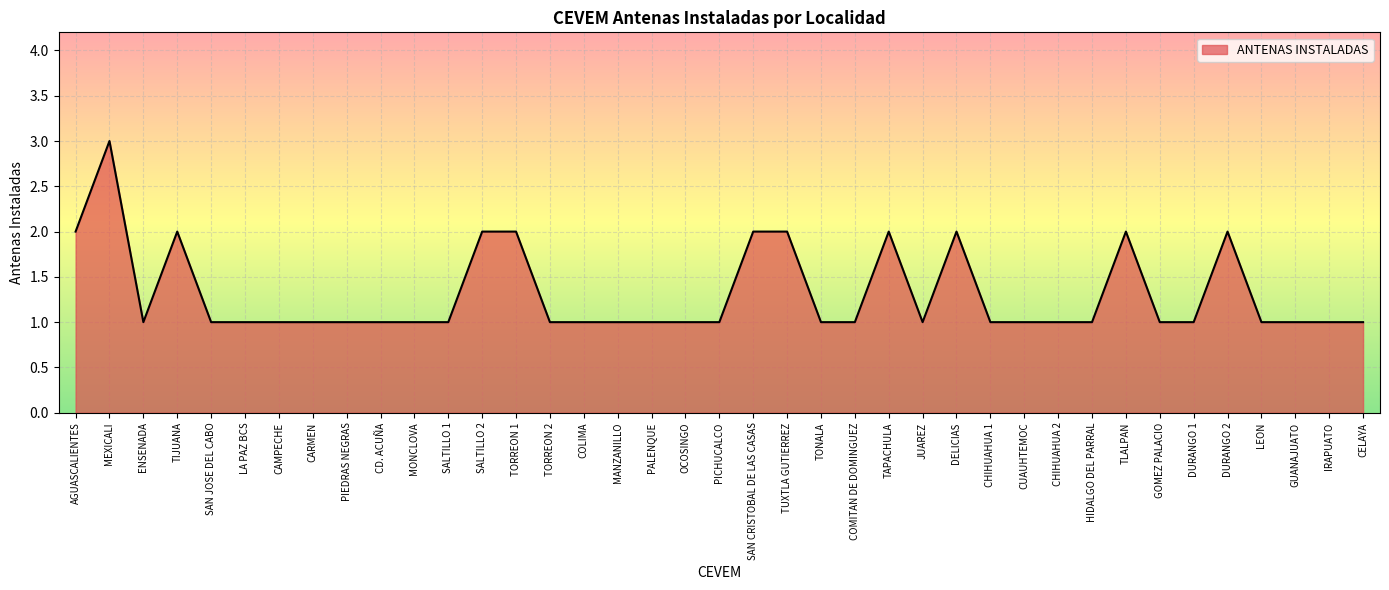

What position from the left is MONCLOVA?

11